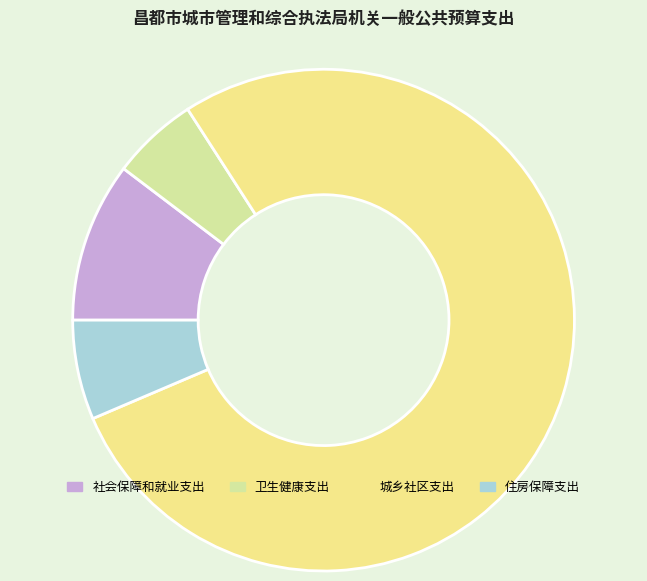

To the nearest percent, what portion does 城乡社区支出 represent?

78%